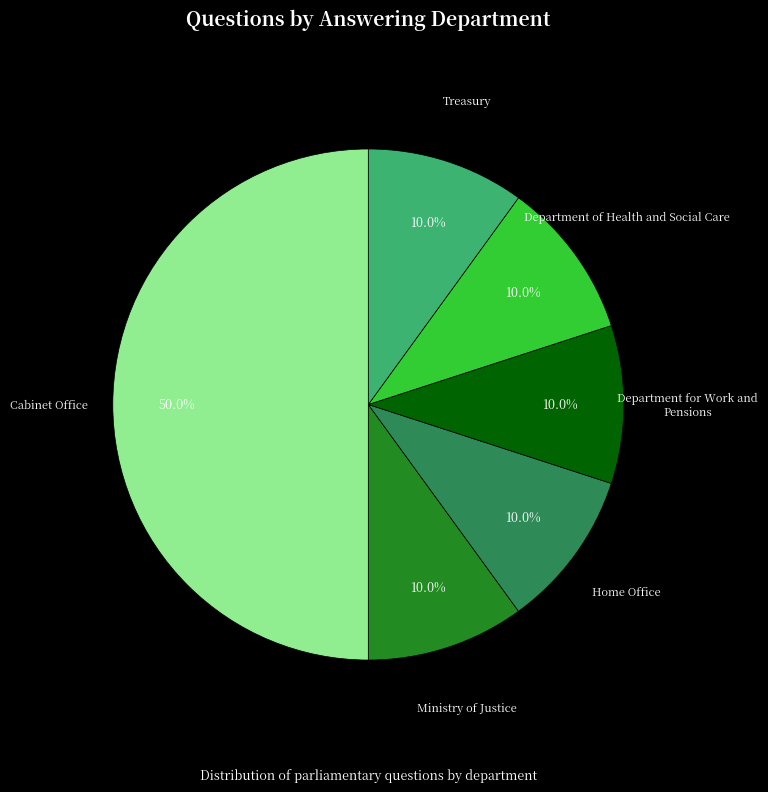

To the nearest percent, what is the average slice percentage?

17%